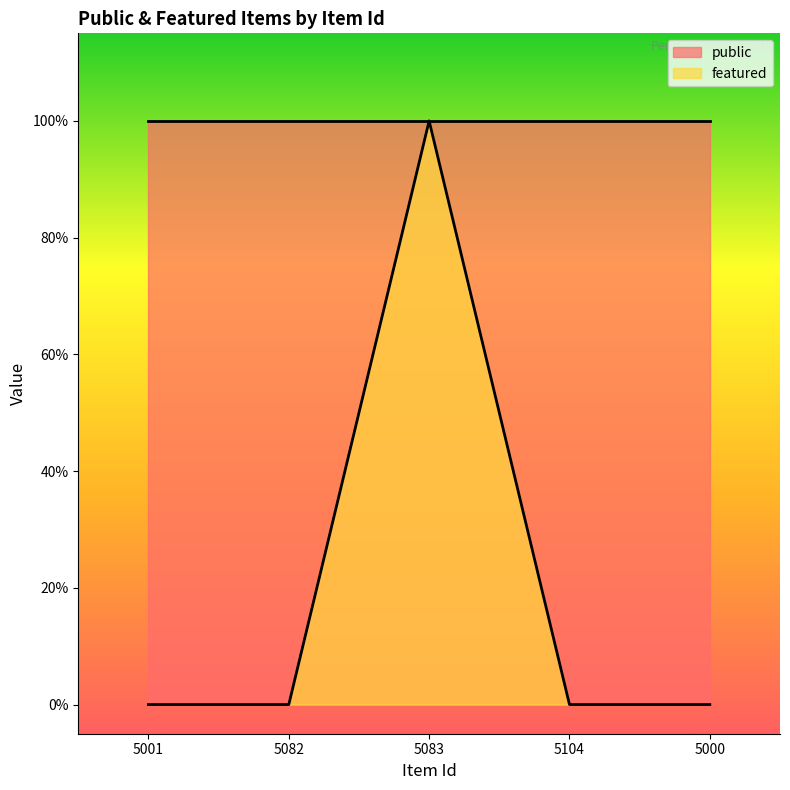

Which label corresponds to the smallest value in the chart?

5001